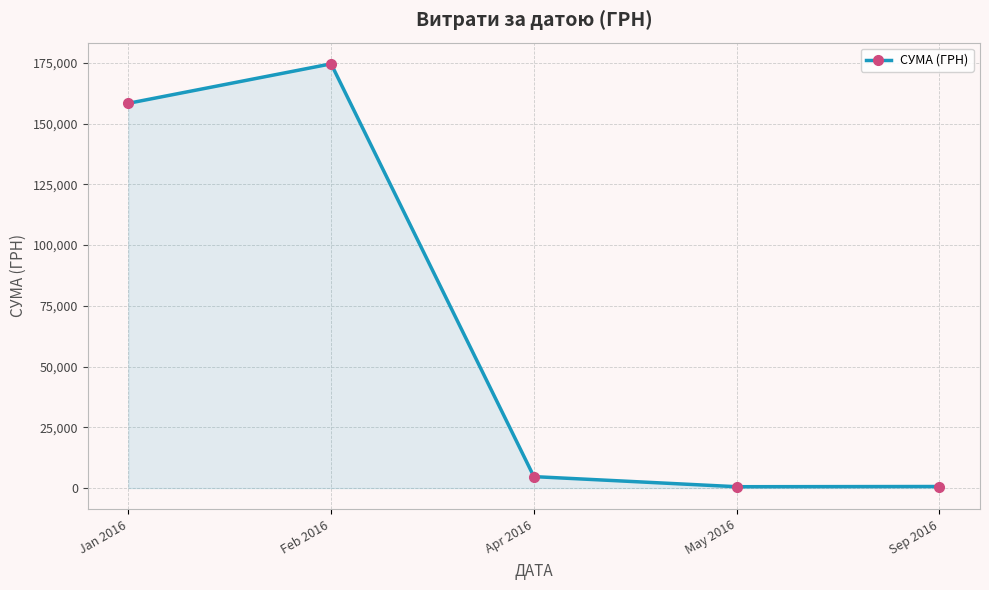

What is the label of the 1st point from the right?

Sep 2016